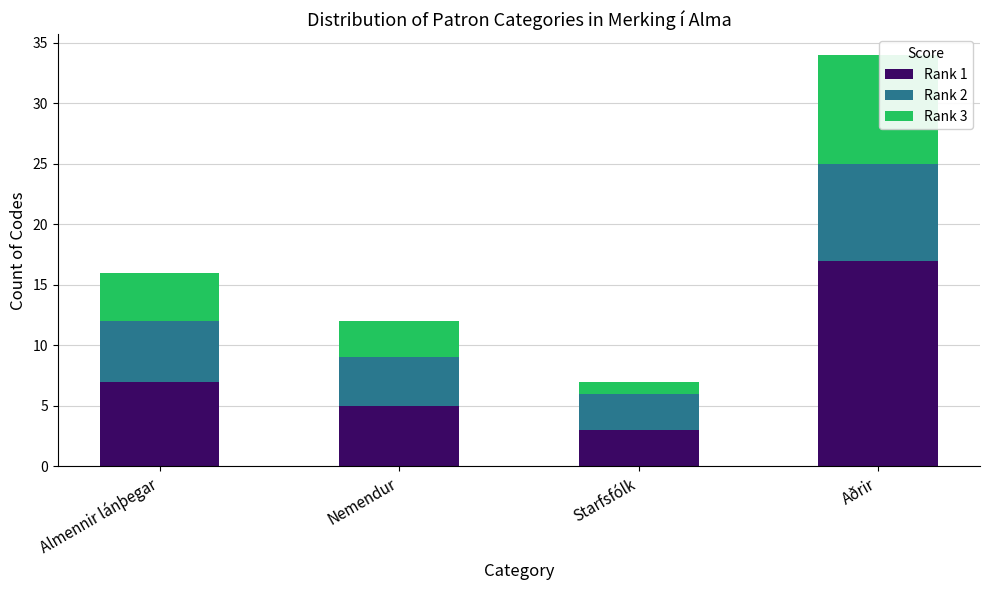

What is the maximum value for Rank 1?

17